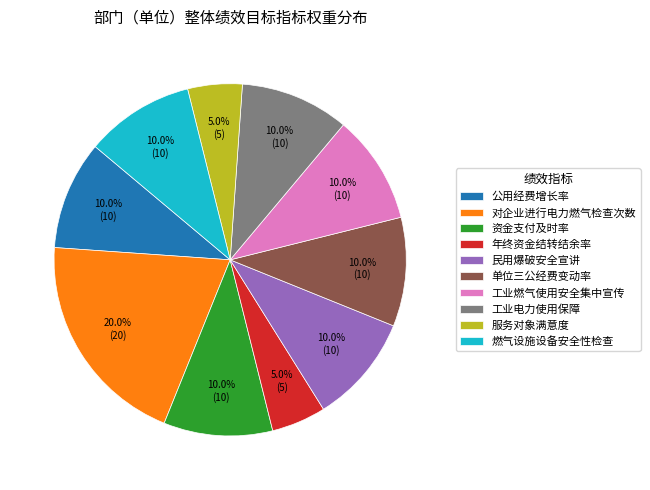

How many slices are in this pie chart?

10